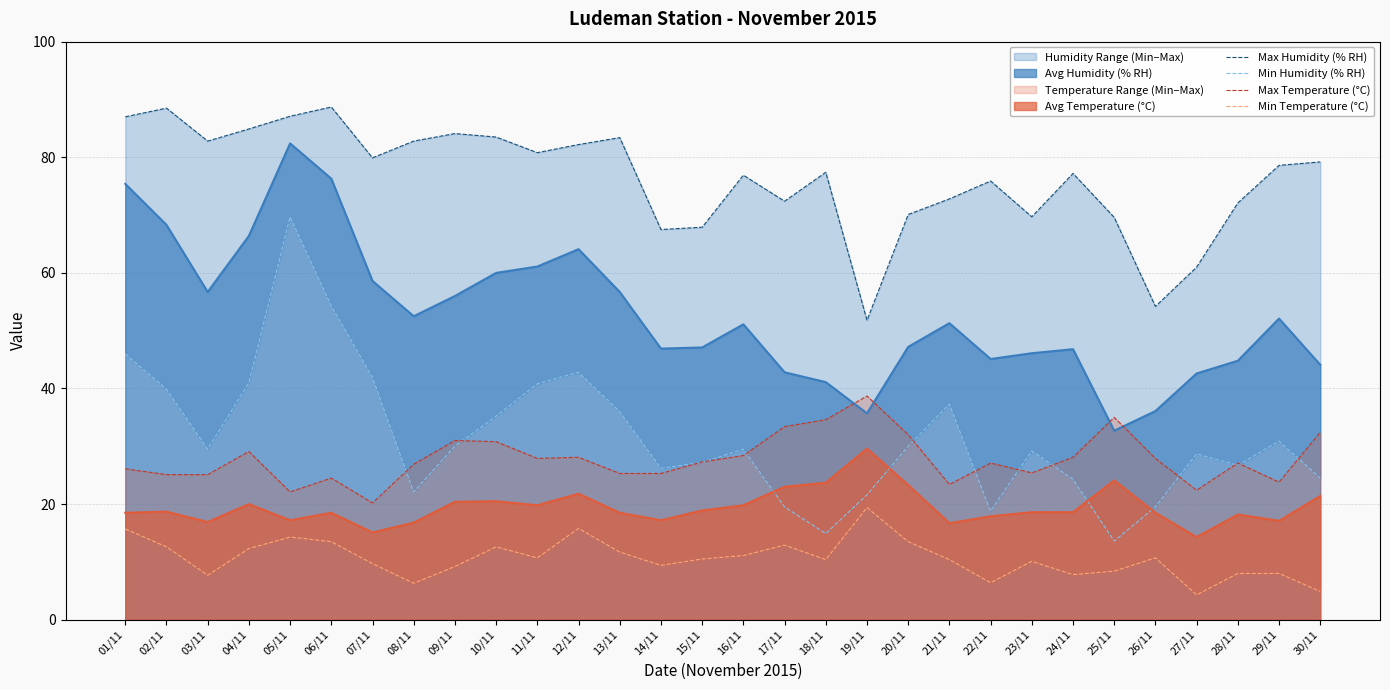

What position from the left is 03/11?

3